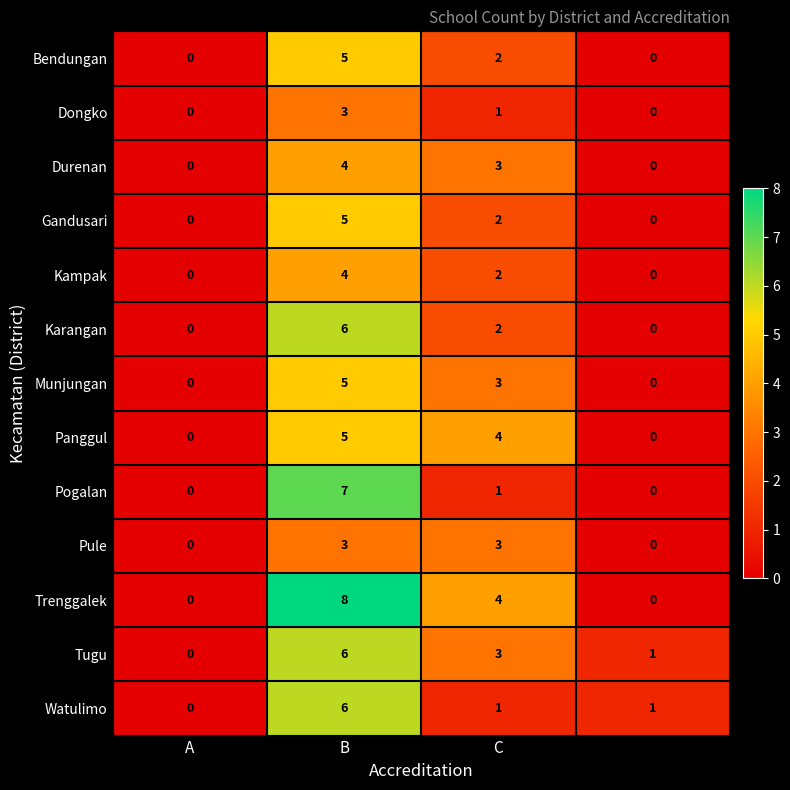

What is the greatest value displayed?

8